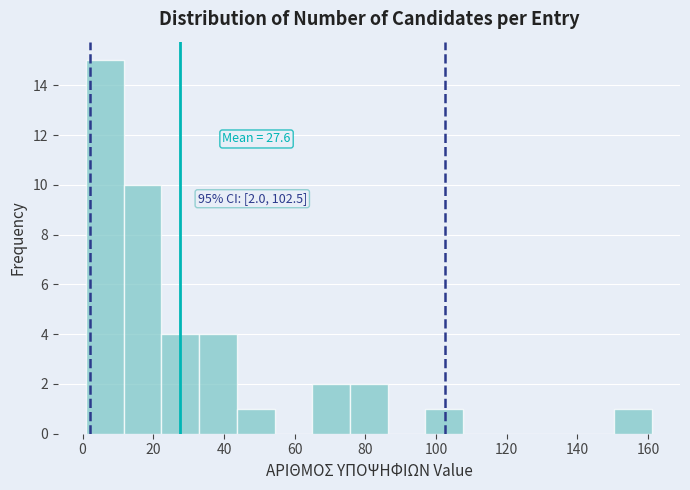

Which range on the x-axis has the tallest bar?

2 to 12